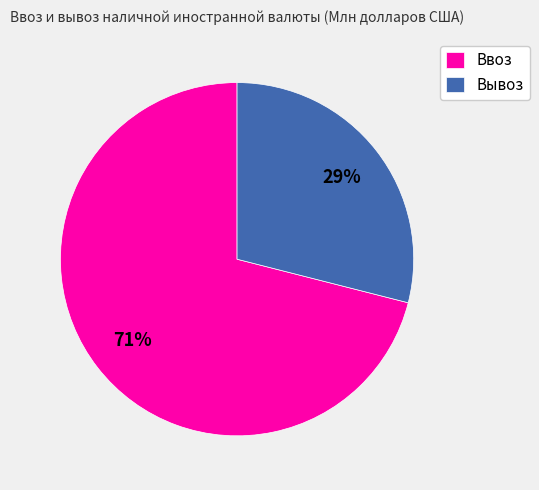

Does Ввоз account for over 50% of the chart?

Yes